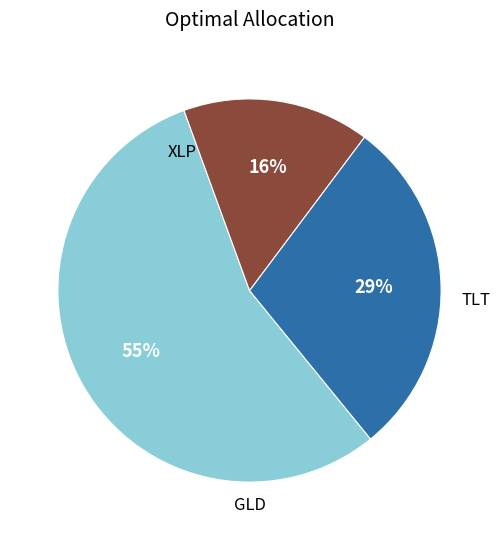

How many slices are in this pie chart?

3